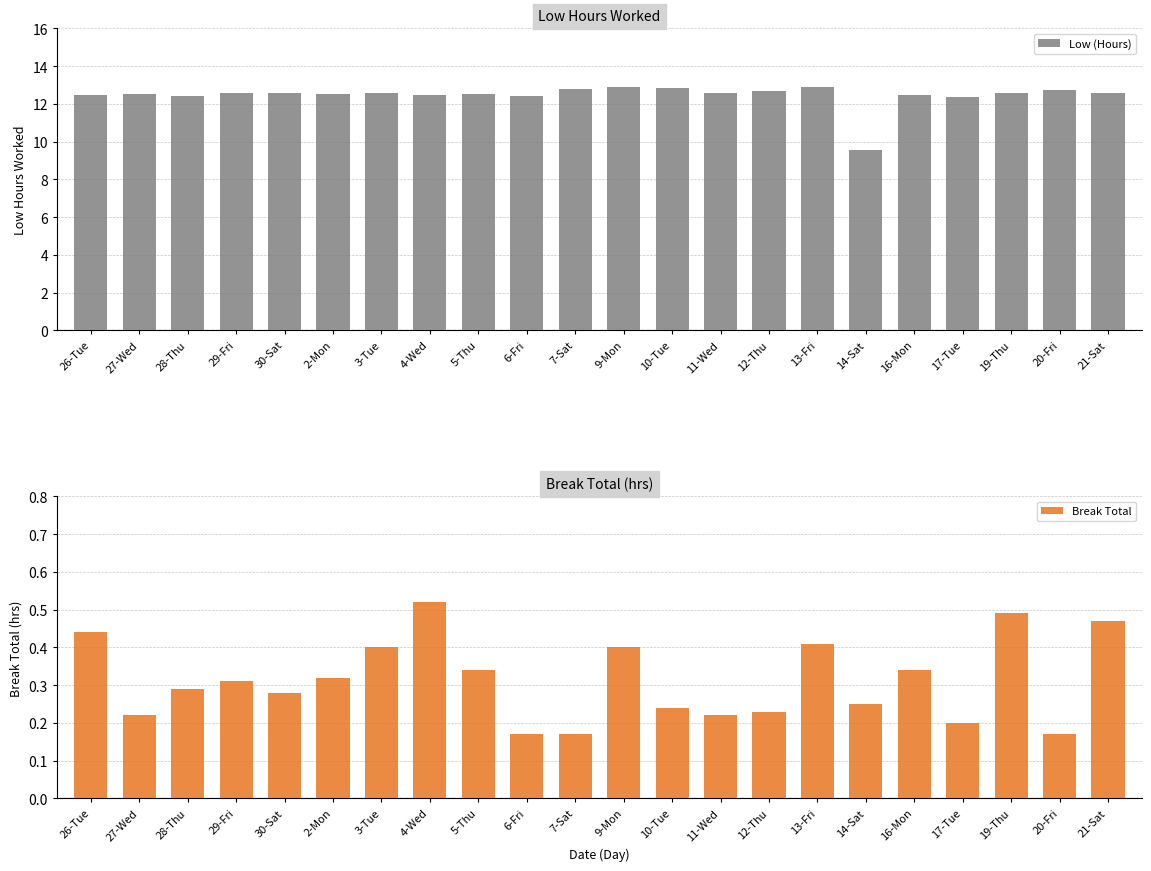

Reading left to right, transcribe all the data shown in this chart.

Low (Hours): 26-Tue=12.5	27-Wed=12.6	28-Thu=12.4	29-Fri=12.6	30-Sat=12.6	2-Mon=12.6	3-Tue=12.6	4-Wed=12.5	5-Thu=12.5	6-Fri=12.4	7-Sat=12.8	9-Mon=12.9	10-Tue=12.8	11-Wed=12.6	12-Thu=12.7	13-Fri=12.9	14-Sat=9.5	16-Mon=12.5	17-Tue=12.4	19-Thu=12.6	20-Fri=12.7	21-Sat=12.6
Break Total: 26-Tue=0.4	27-Wed=0.2	28-Thu=0.3	29-Fri=0.3	30-Sat=0.3	2-Mon=0.3	3-Tue=0.4	4-Wed=0.5	5-Thu=0.3	6-Fri=0.2	7-Sat=0.2	9-Mon=0.4	10-Tue=0.2	11-Wed=0.2	12-Thu=0.2	13-Fri=0.4	14-Sat=0.2	16-Mon=0.3	17-Tue=0.2	19-Thu=0.5	20-Fri=0.2	21-Sat=0.5